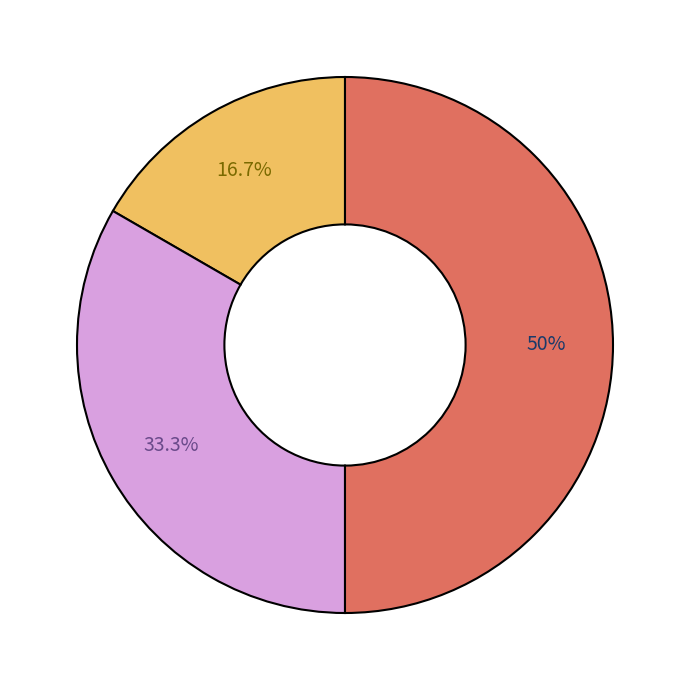

Which slice is the largest?

Сумісництво